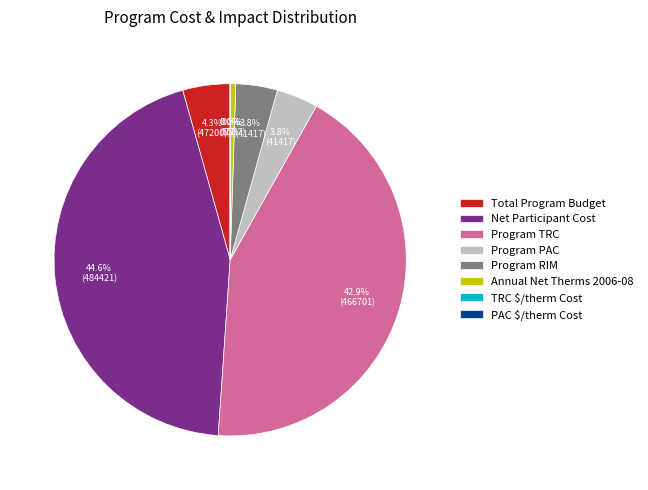

Approximately how many times larger is the value at Total Program Budget compared to Program RIM?

1.1